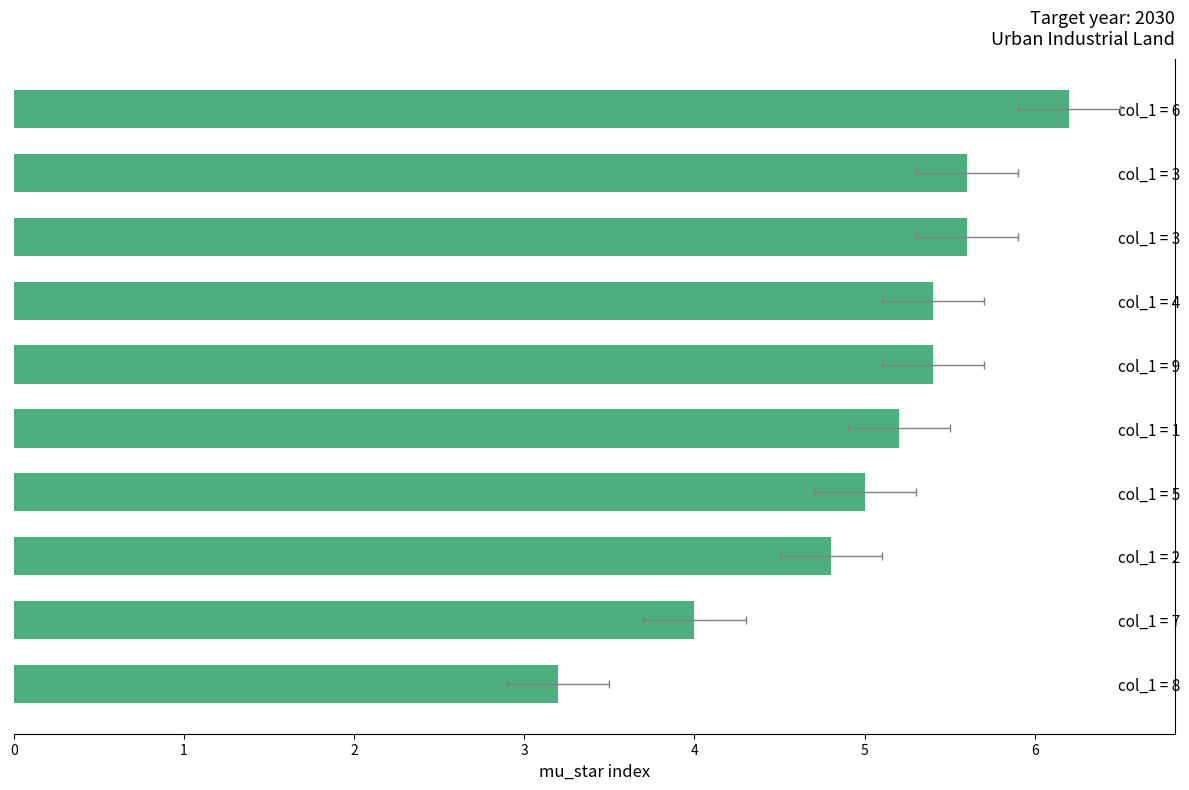

What is the difference between the second highest and second lowest values?

1.6